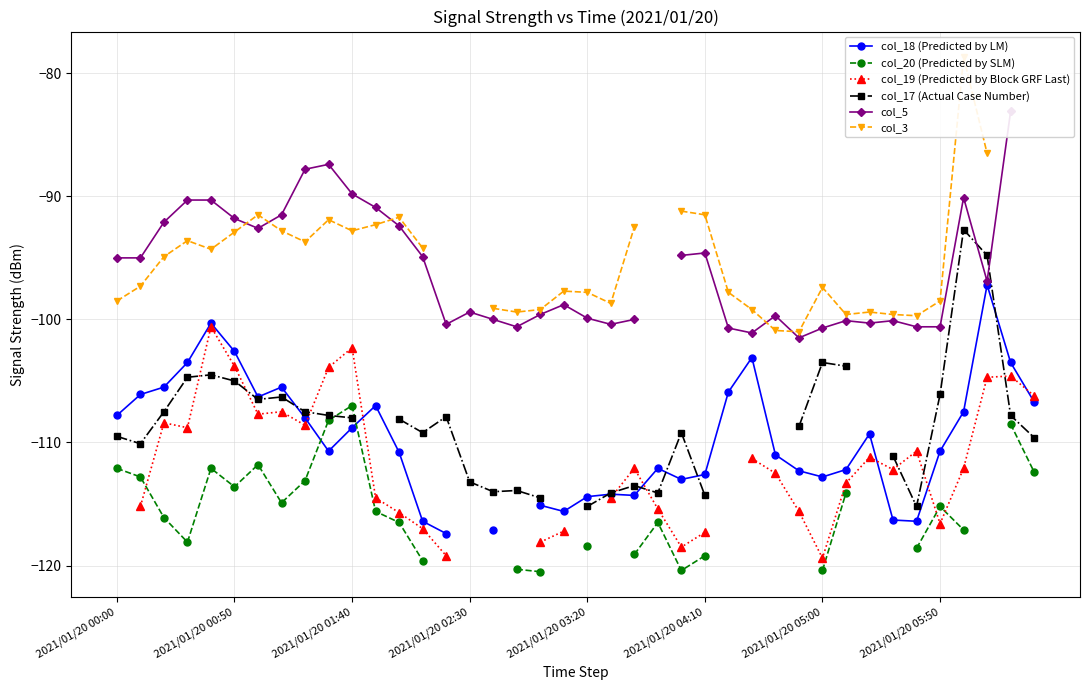

What position from the right is 16?

24